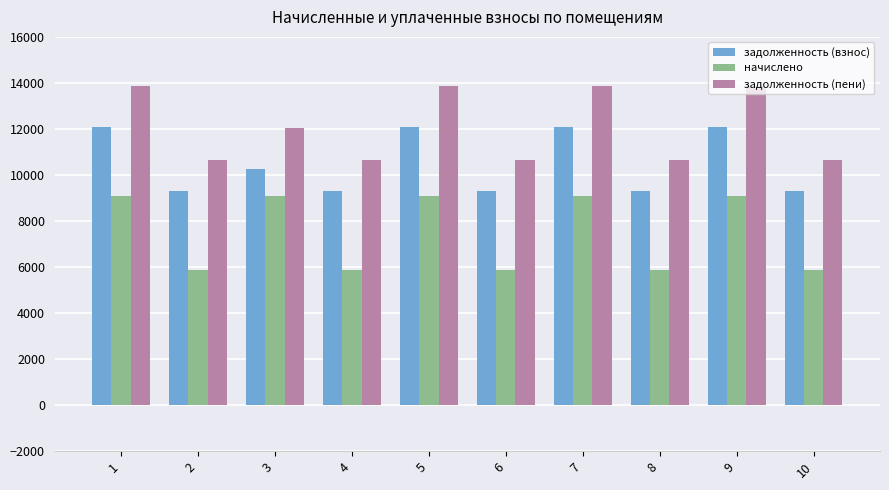

Read the начислено value at 6.

5887.7